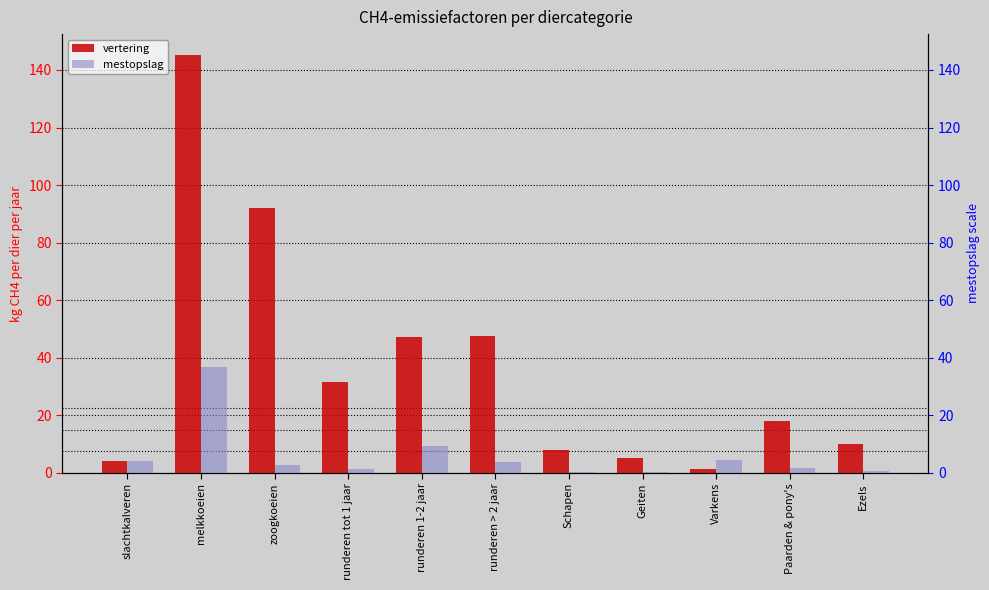

What is the sum of the mestopslag values at Varkens and zoogkoeien?

7.1